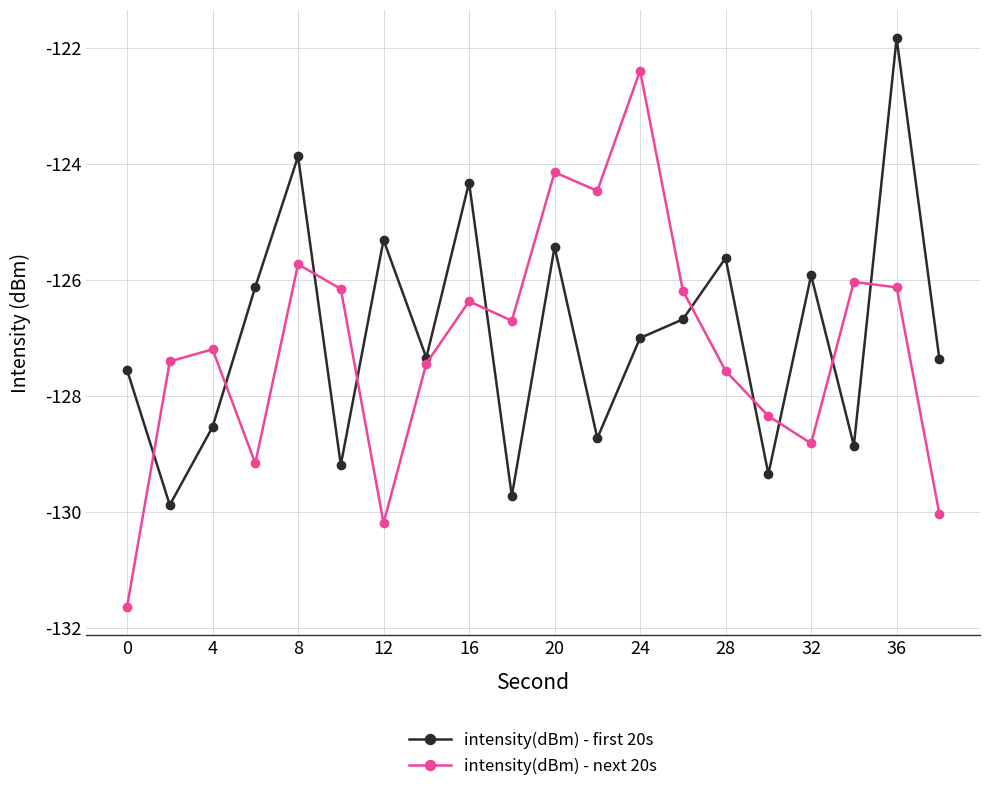

At how many categories does at least one series exceed -125?

6